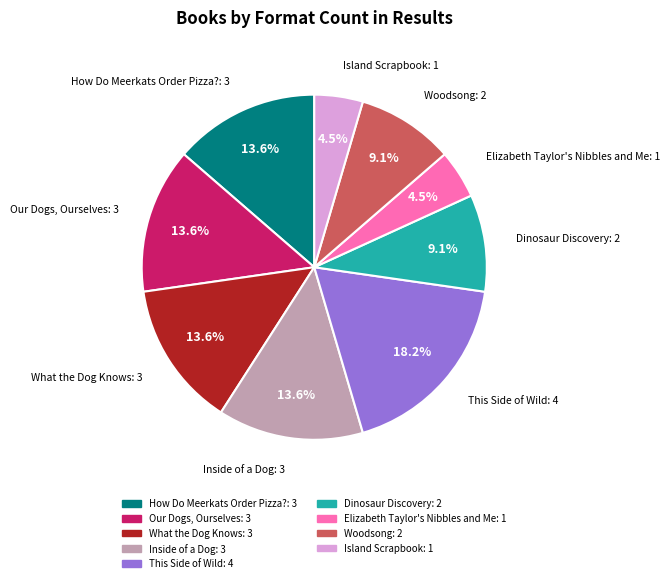

The Woodsong slice represents 9% of the pie. True or false?

True